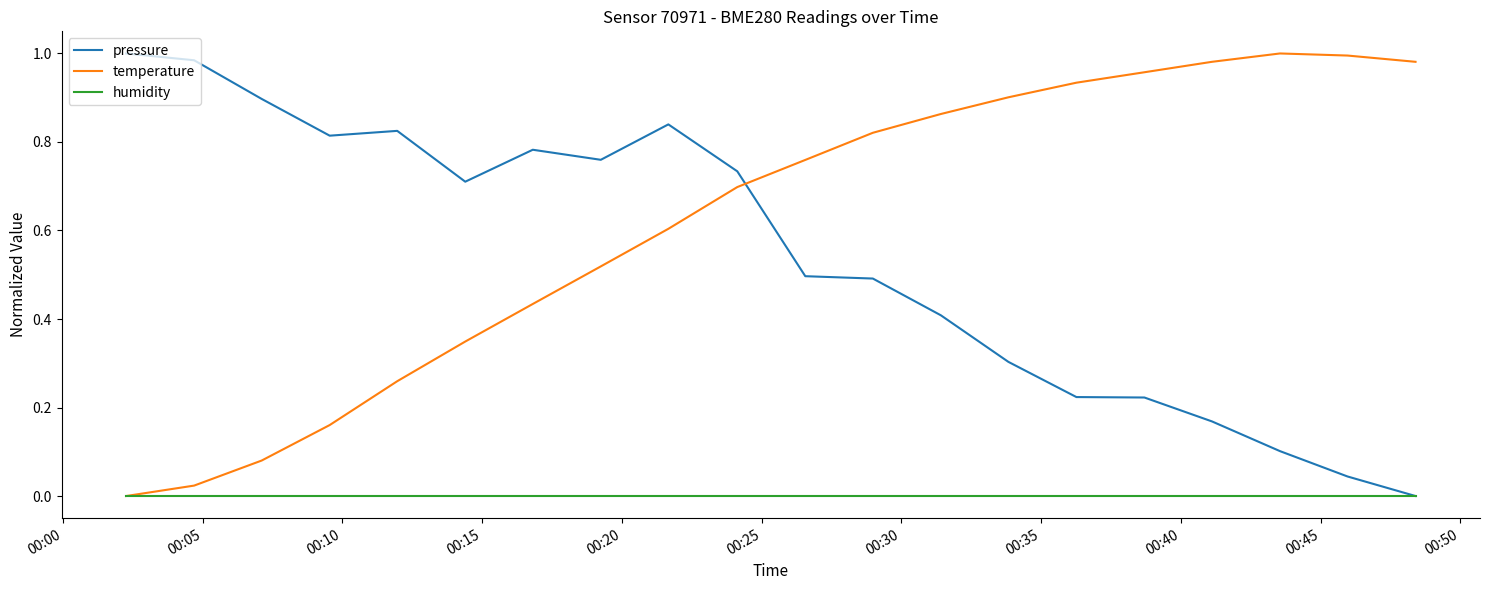

After their last crossing, which series has the higher values: pressure or temperature?

temperature